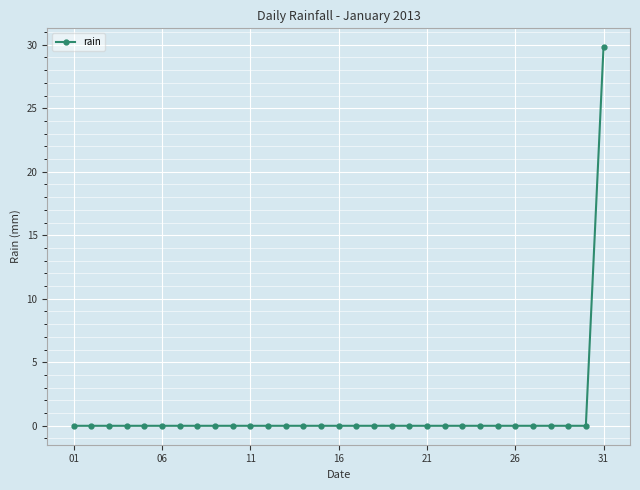

What is the maximum value shown in the chart?

29.8